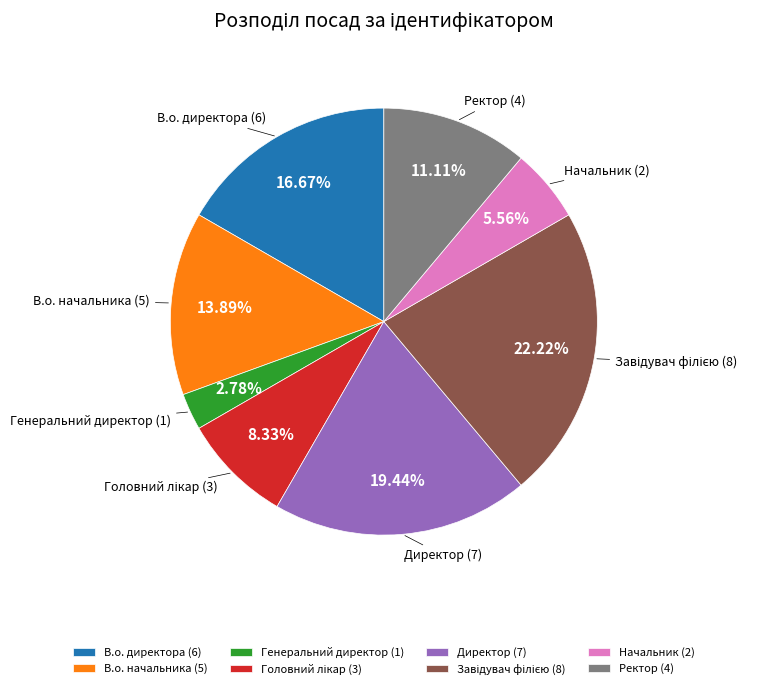

To the nearest percent, what is the average slice percentage?

12%